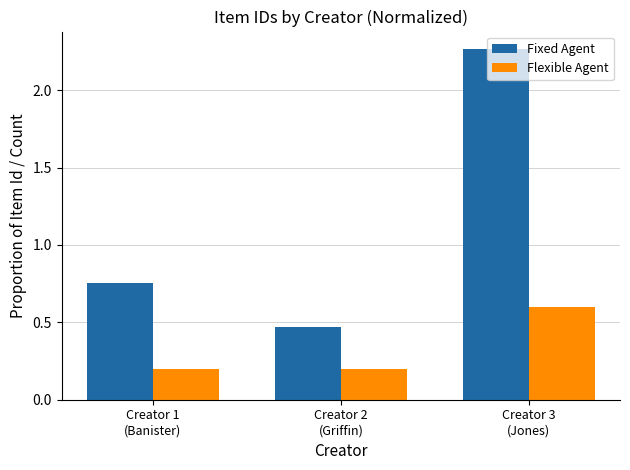

Is the value of Fixed Agent at Creator 1
(Banister) greater than the value of Flexible Agent at Creator 2
(Griffin)?

Yes